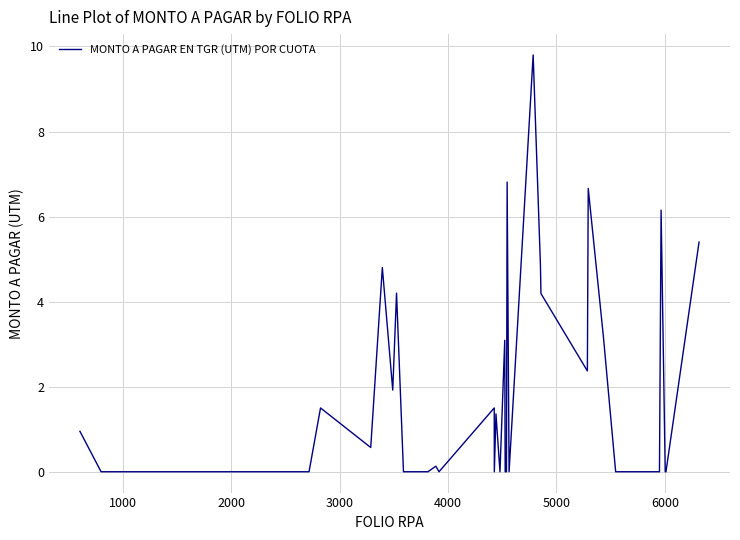

What is the greatest value displayed?

9.8